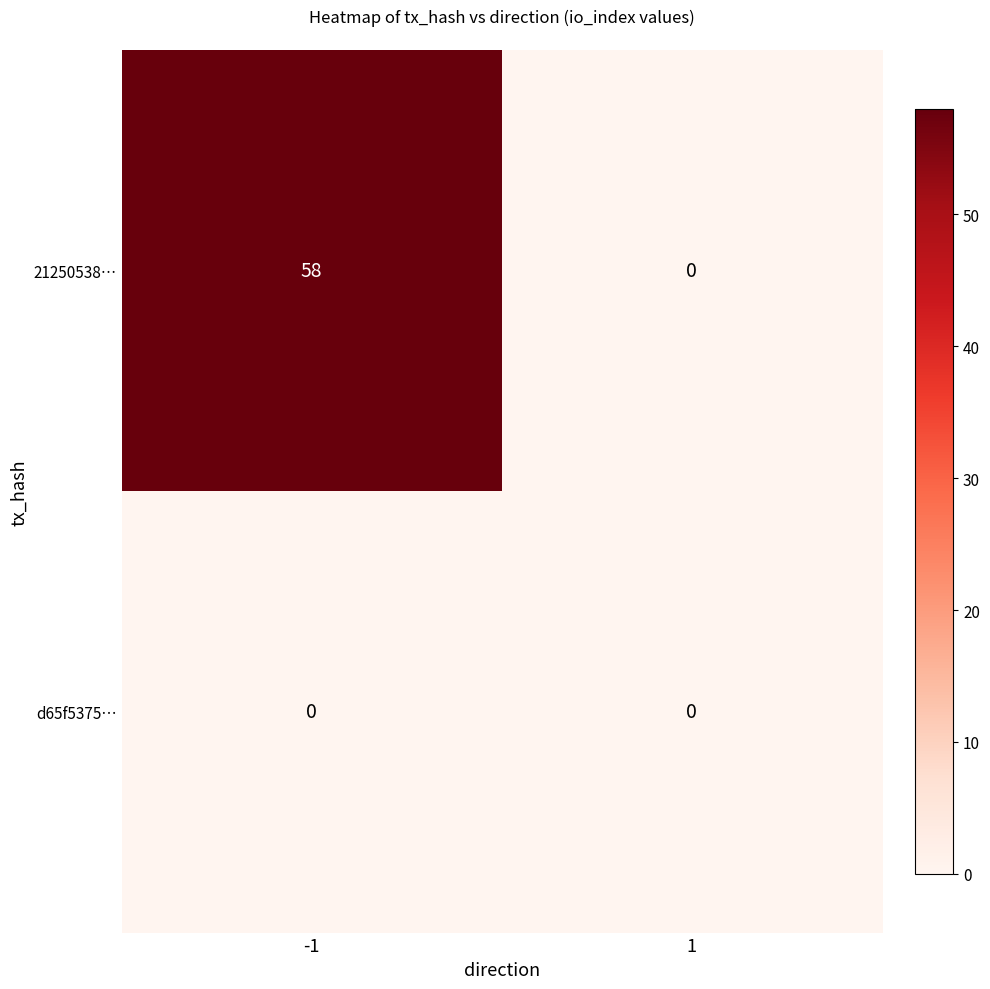

Count the number of data series in this chart.

2